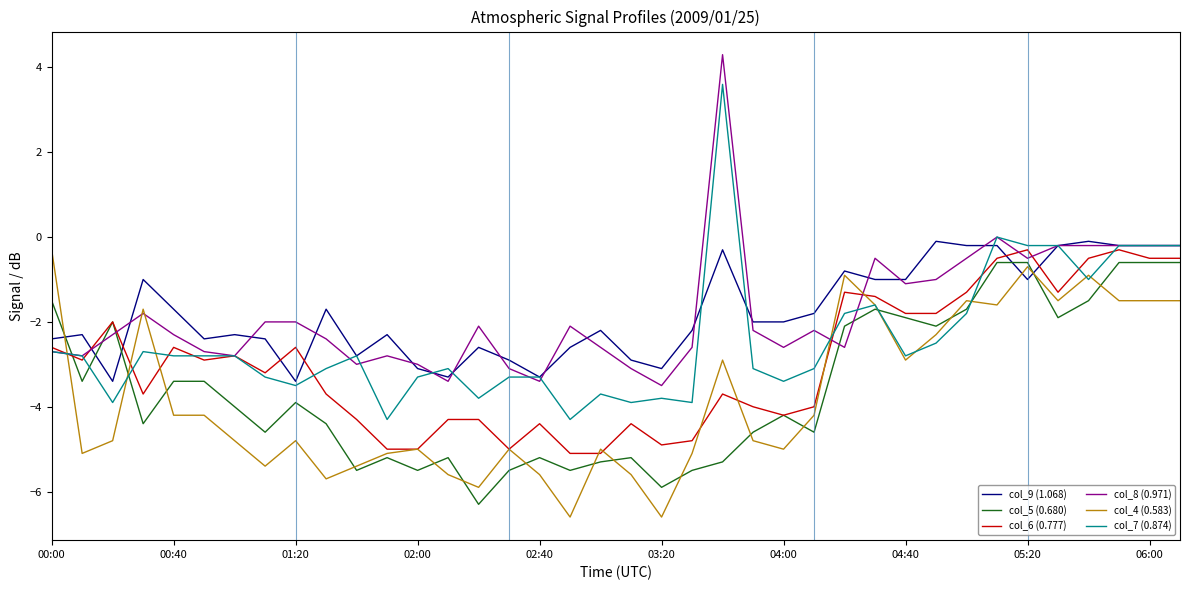

What is the highest value of the col_6 (0.777) series?

-0.3